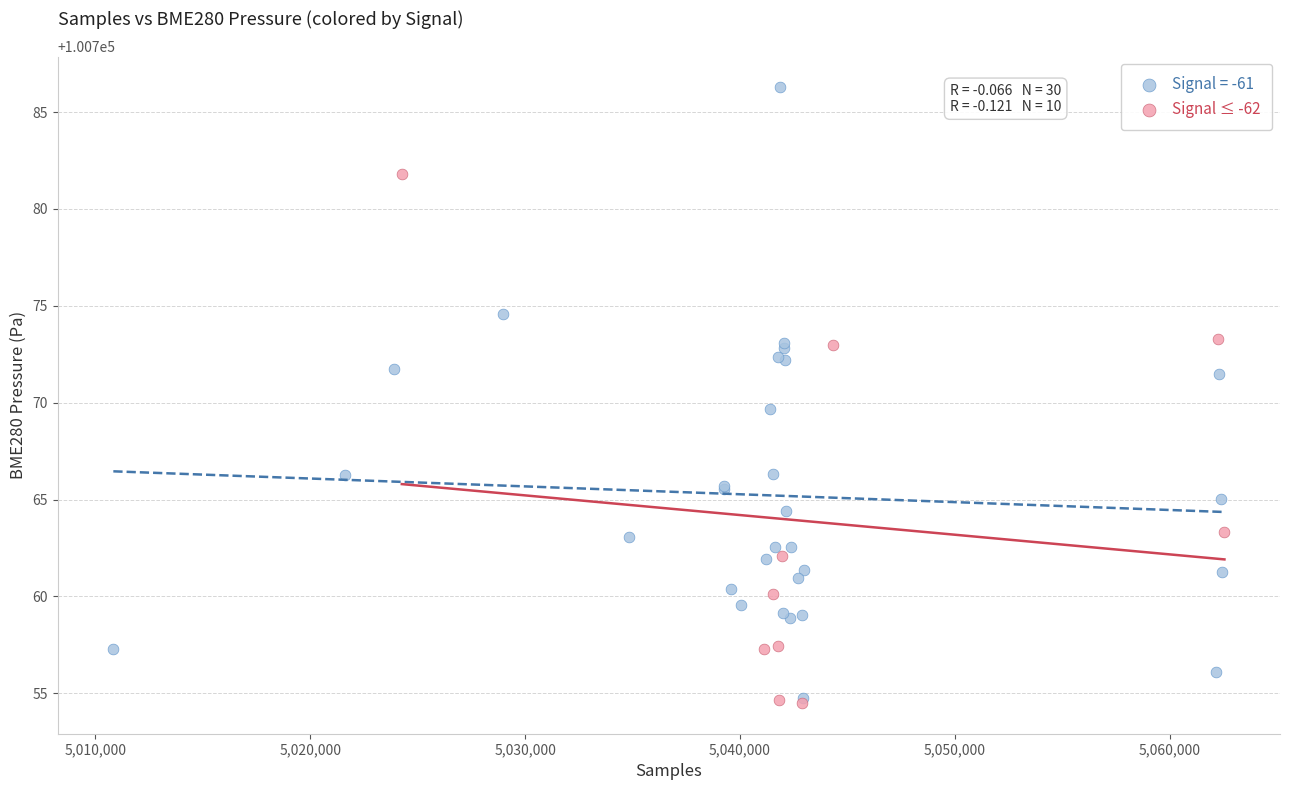

Which series has the largest Y range (max minus min)?

Signal = -61